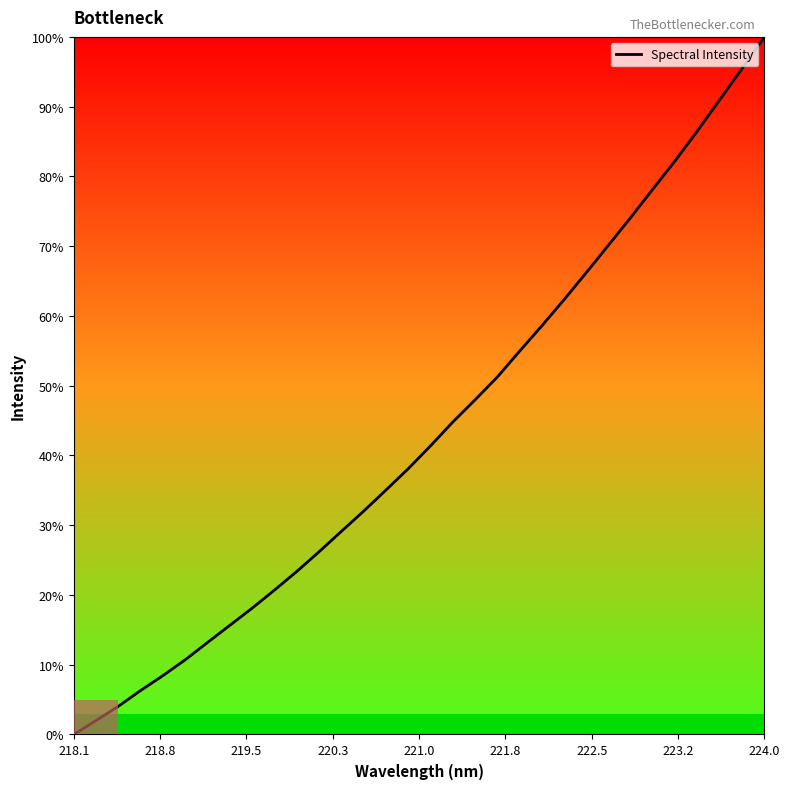

What value does the data have at 224.0?

100.0